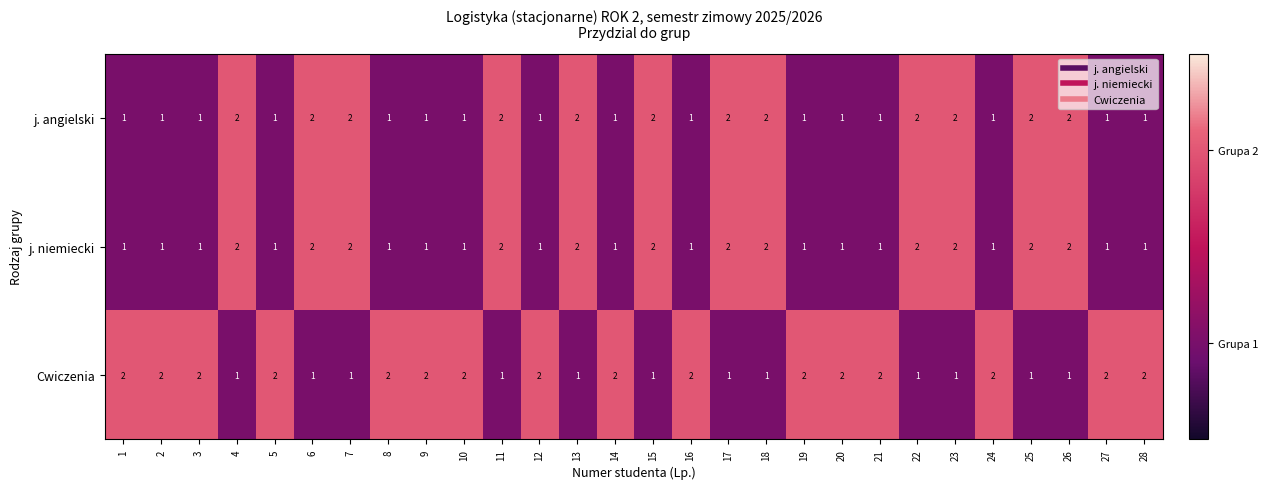

At how many categories does at least one series exceed 1?

28